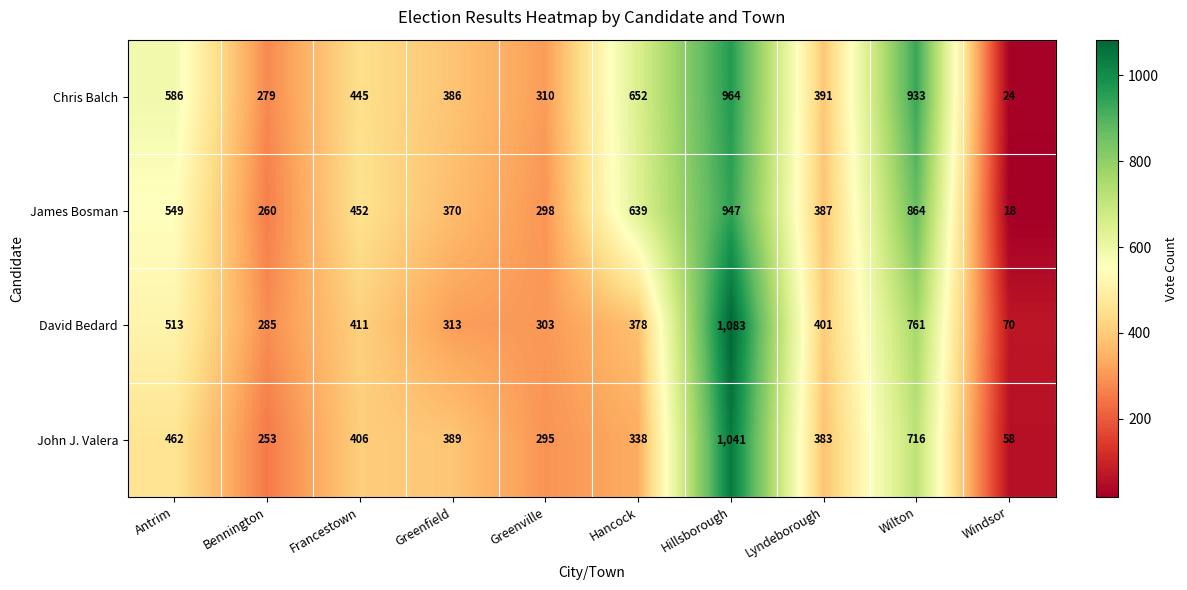

Where is David Bedard nearest to the value 576?

Antrim